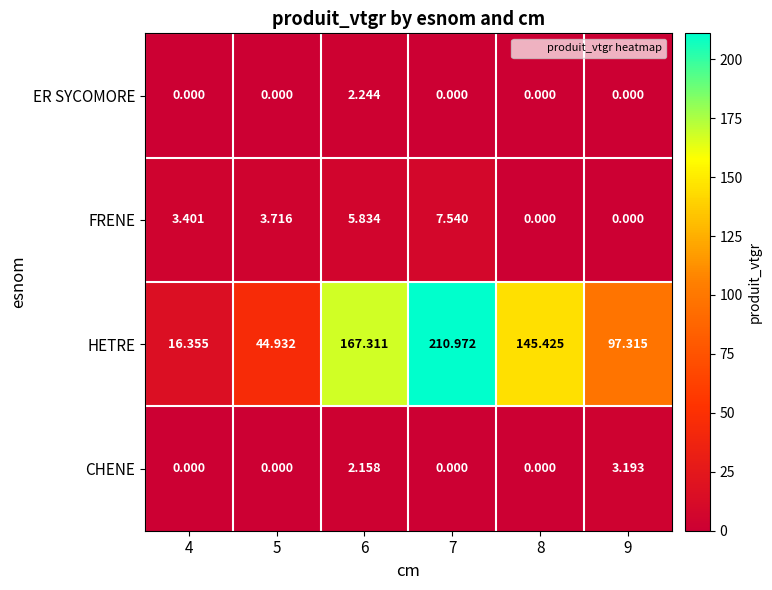

At how many categories does at least one series exceed 42?

5